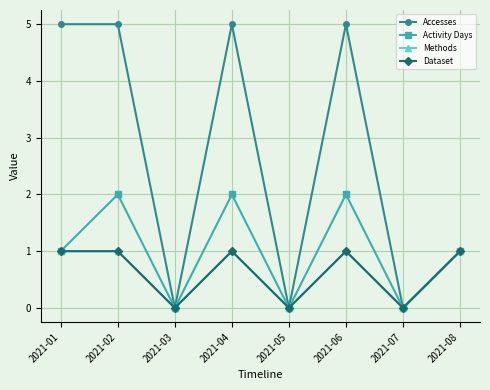

Reading right to left, transcribe all the data shown in this chart.

Accesses: 2021-08=1	2021-07=0	2021-06=5	2021-05=0	2021-04=5	2021-03=0	2021-02=5	2021-01=5
Activity Days: 2021-08=1	2021-07=0	2021-06=2	2021-05=0	2021-04=2	2021-03=0	2021-02=2	2021-01=1
Methods: 2021-08=1	2021-07=0	2021-06=1	2021-05=0	2021-04=1	2021-03=0	2021-02=1	2021-01=1
Dataset: 2021-08=1	2021-07=0	2021-06=1	2021-05=0	2021-04=1	2021-03=0	2021-02=1	2021-01=1